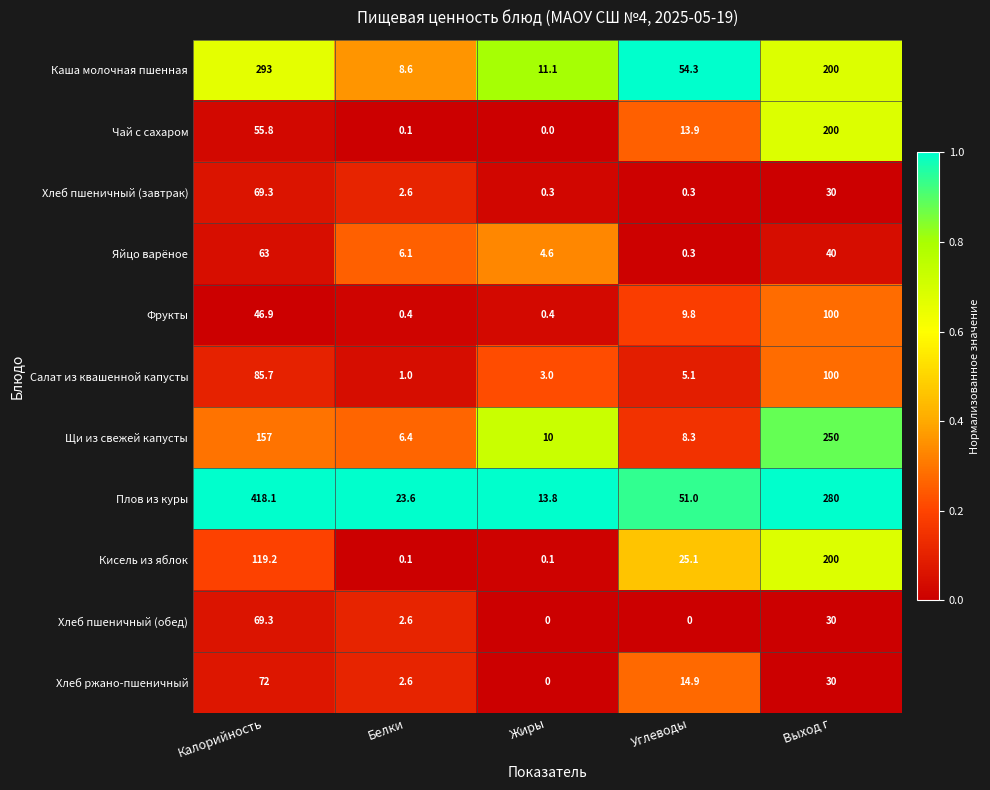

The Салат из квашенной капусты series shows 1.0 at Белки. True or false?

True